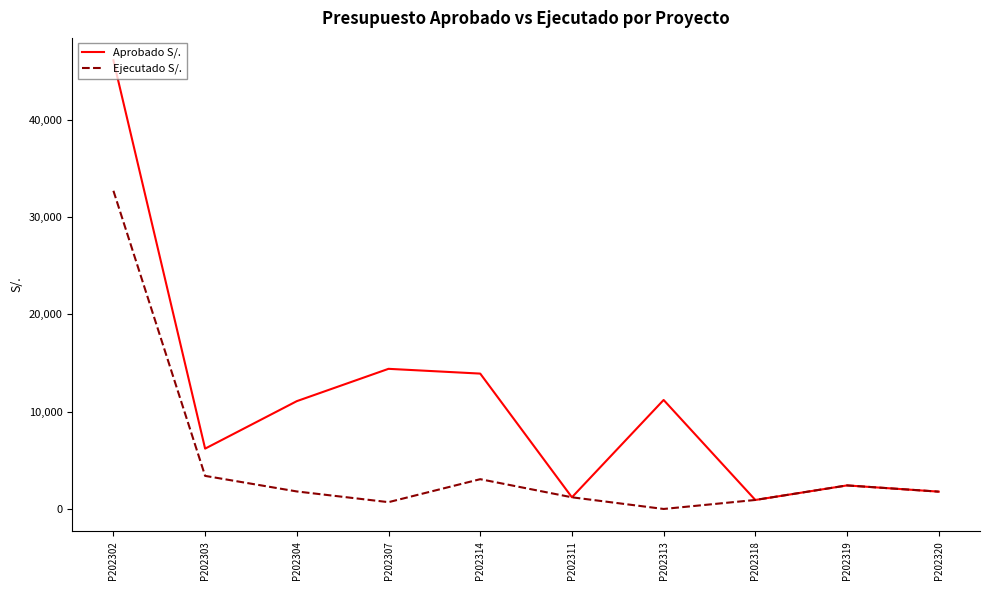

What is the difference between the Ejecutado S/. values at P202303 and P202307?

2700